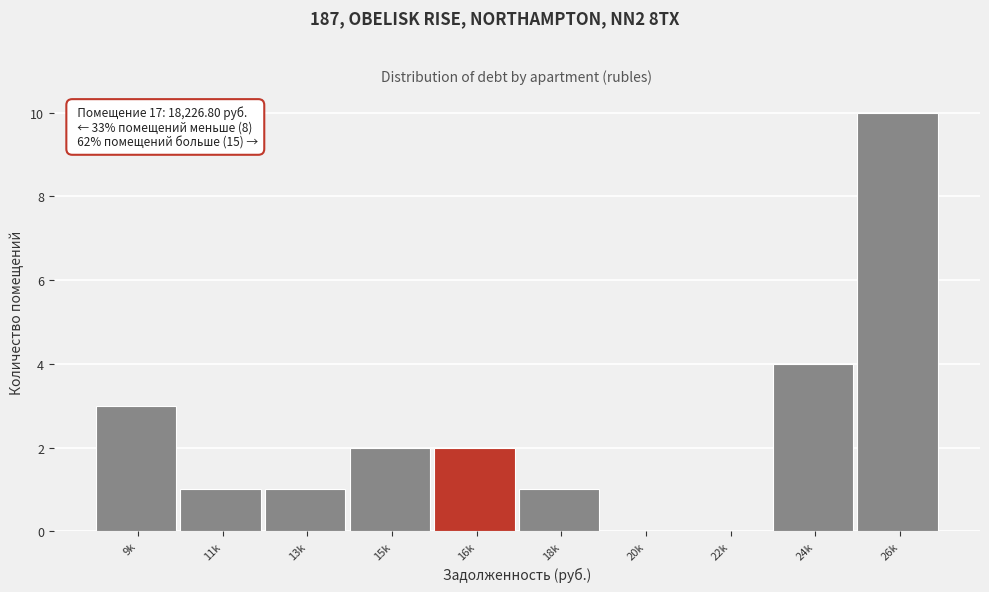

Reading right to left, list all the values displayed in this chart.

26k=10	24k=4	22k=0	20k=0	18k=1	16k=2	15k=2	13k=1	11k=1	9k=3